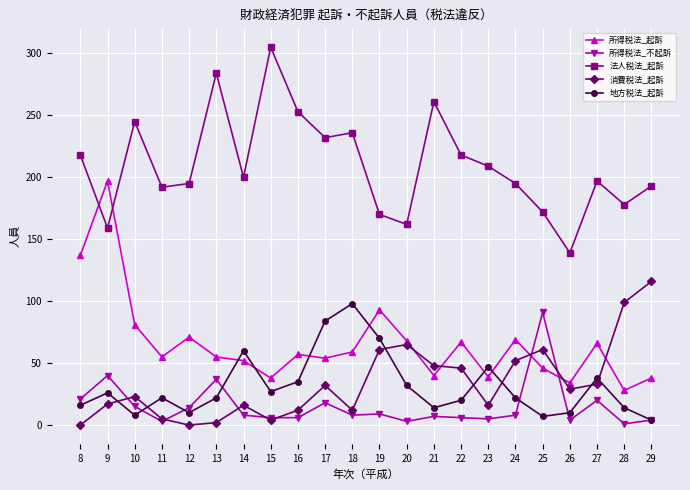

True or false: 消費税法_起訴 and 法人税法_起訴 cross at least once.

False